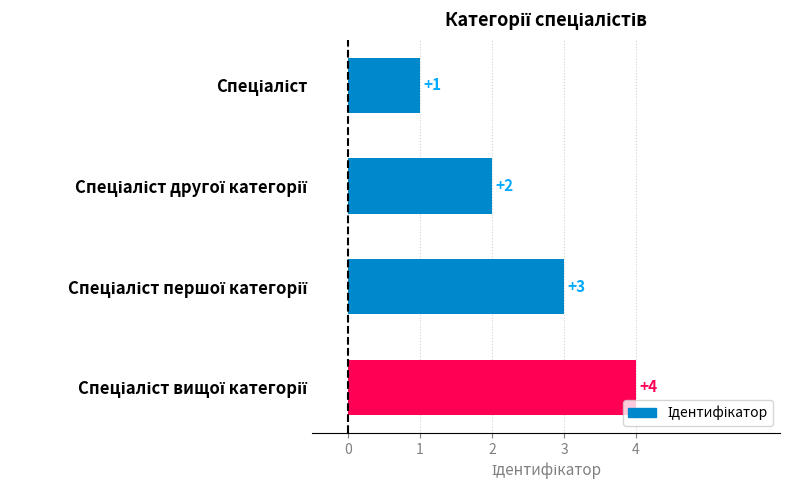

What is the difference between the maximum and minimum values?

3